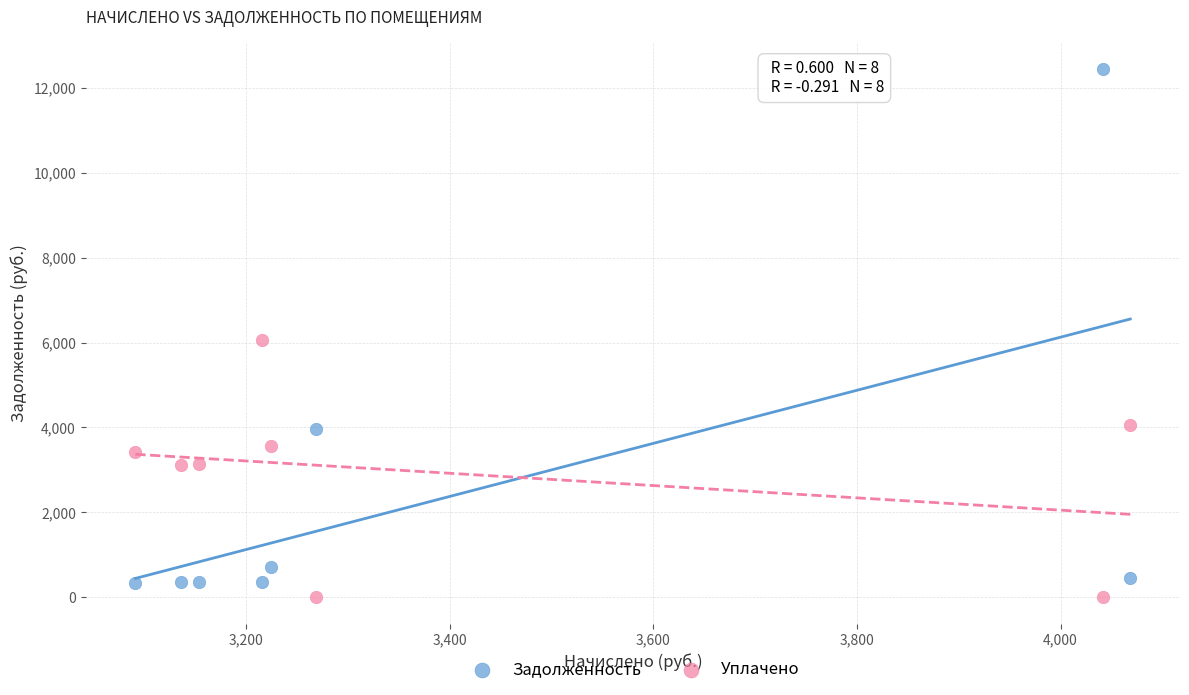

Across all data points, what is the range of Y values (max minus min)?

12451.9